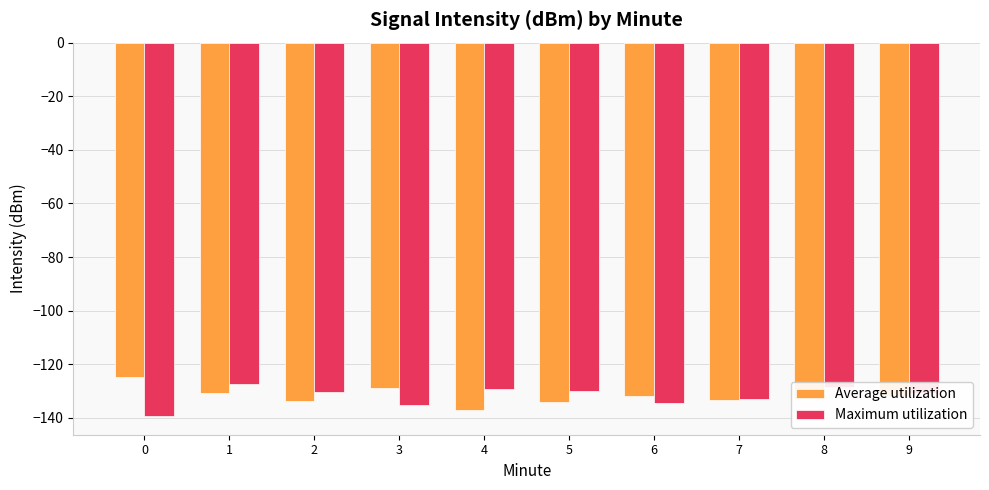

What is the average value of the Average utilization series?

-132.0